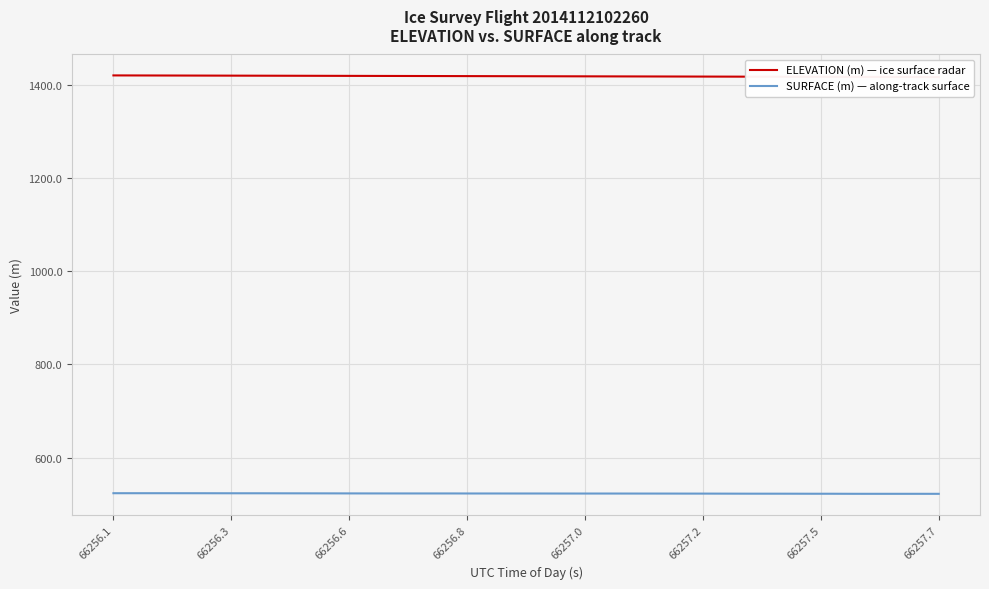

Is it true that SURFACE (m) — along-track surface equals 523.8 at 66256.1?

True